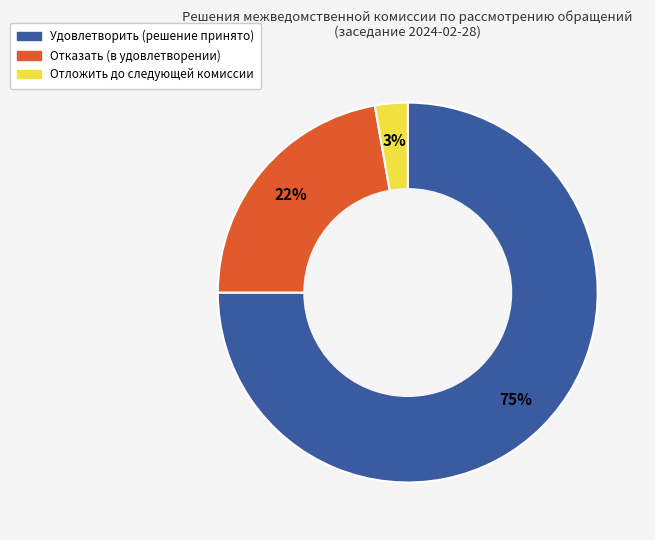

Which has a higher value, Удовлетворить or Отложить?

Удовлетворить